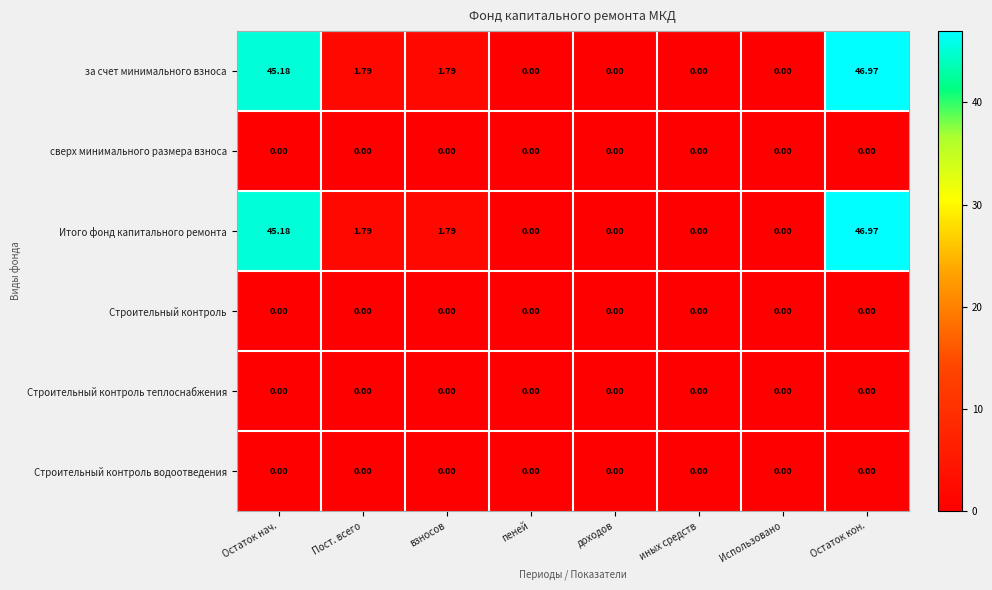

Which category has the highest value across all series?

Остаток кон.